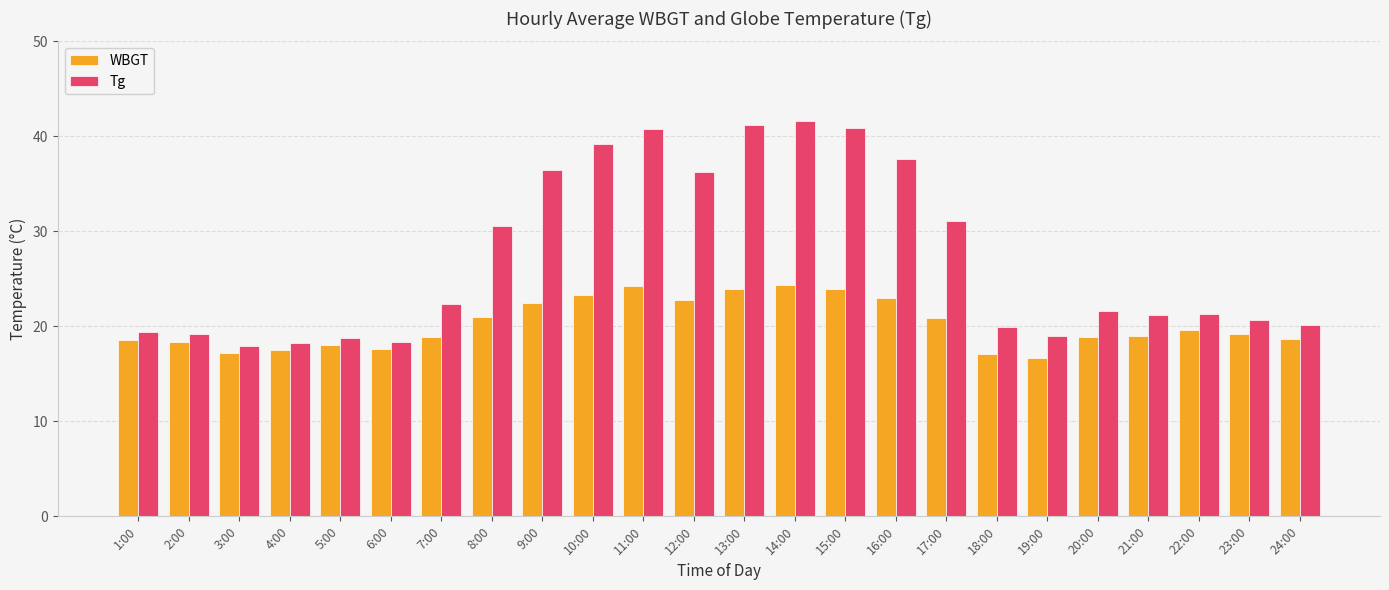

Which category has the highest value in the Tg series?

14:00